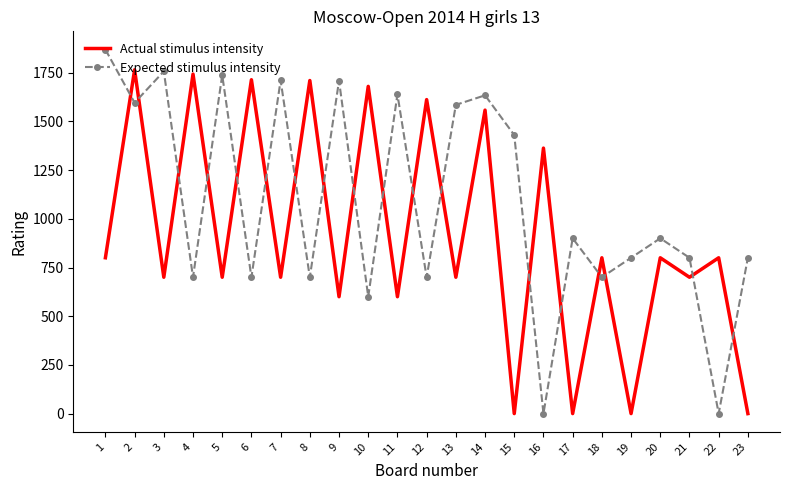

What is the difference between the highest and lowest values at 13?

885